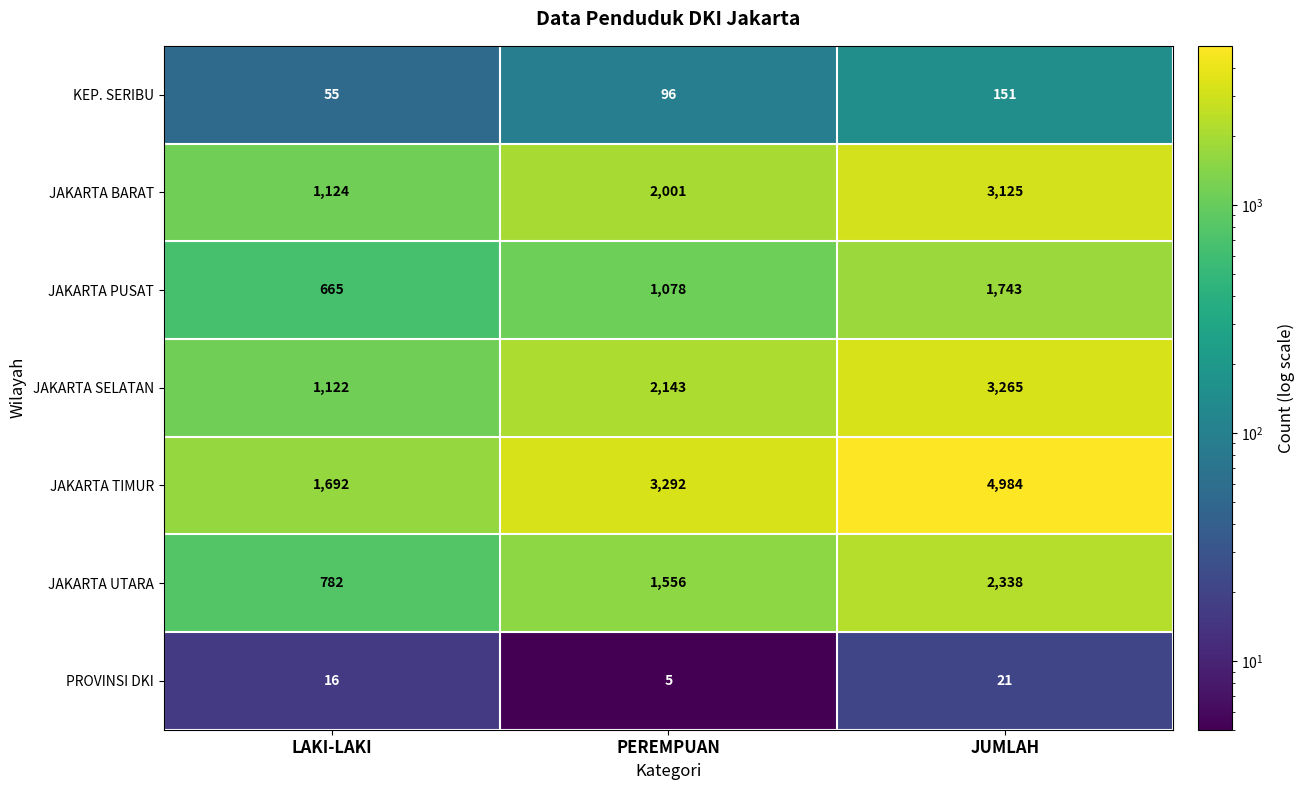

Which label corresponds to the largest value in the chart?

JUMLAH